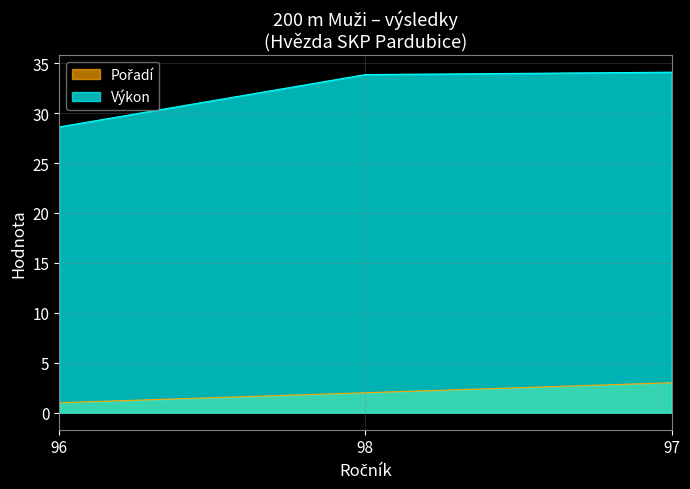

How many lines are shown in the chart?

2